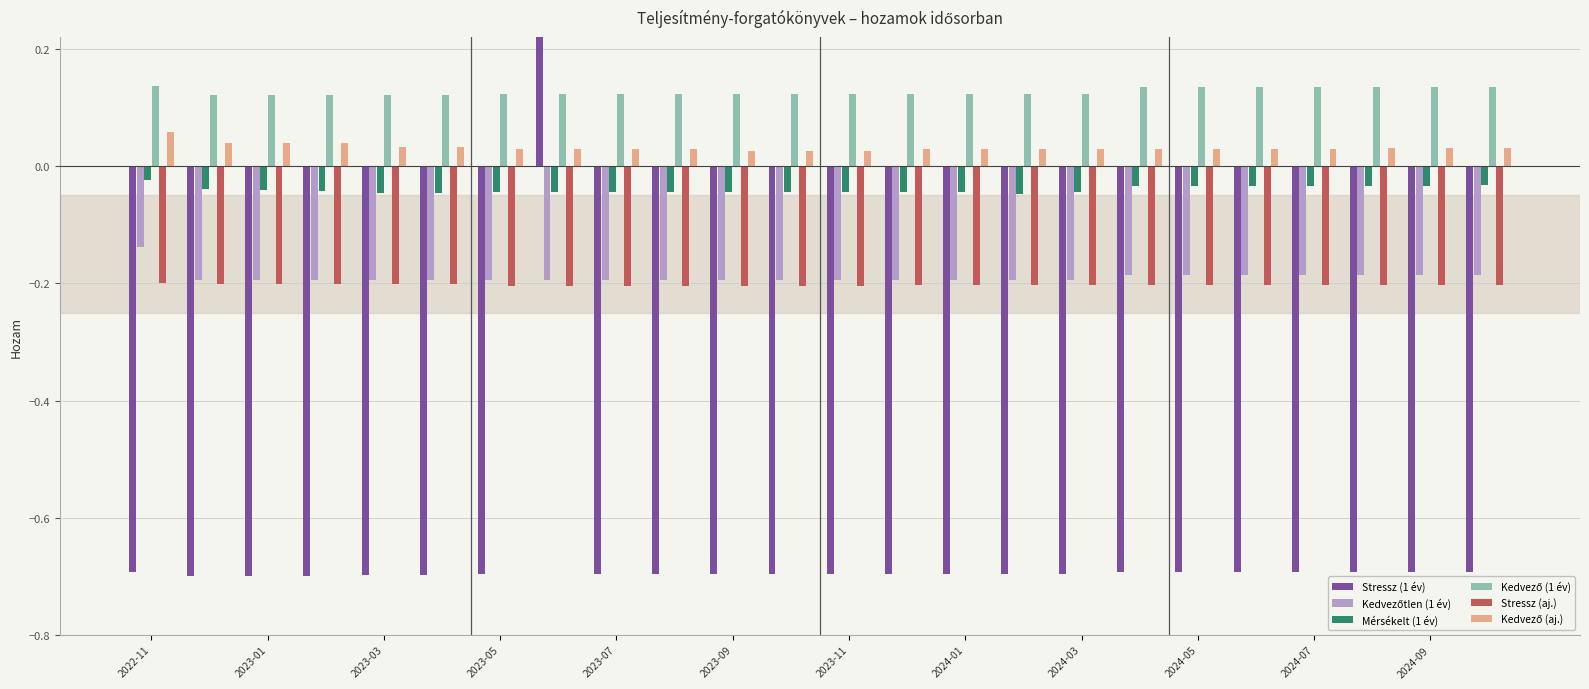

The value of Kedvező (aj.) at 2024-09 is 0.0. True or false?

True